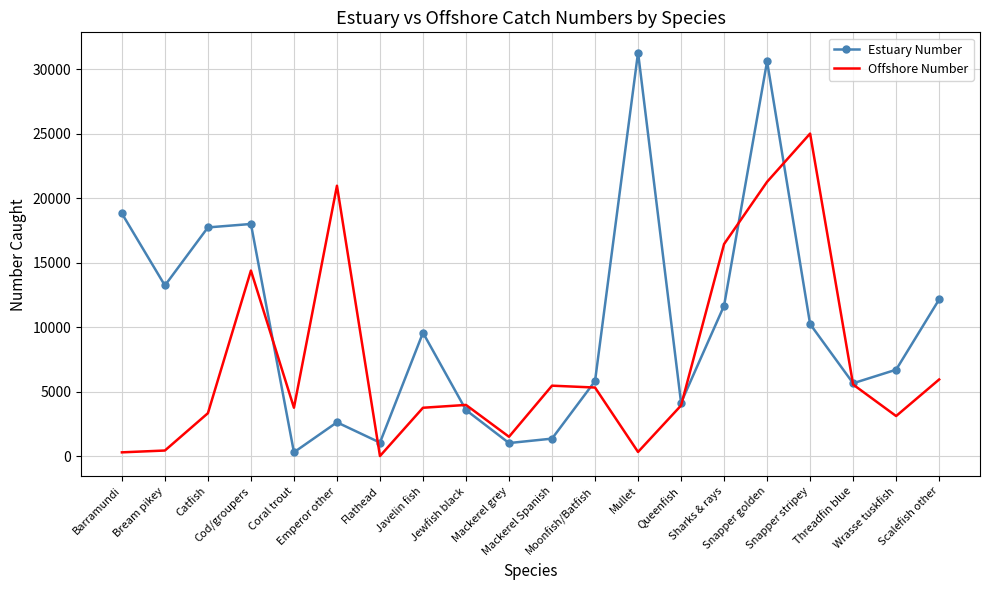

In Offshore Number, how many points are lower than both neighbors (excluding endpoints)?

5